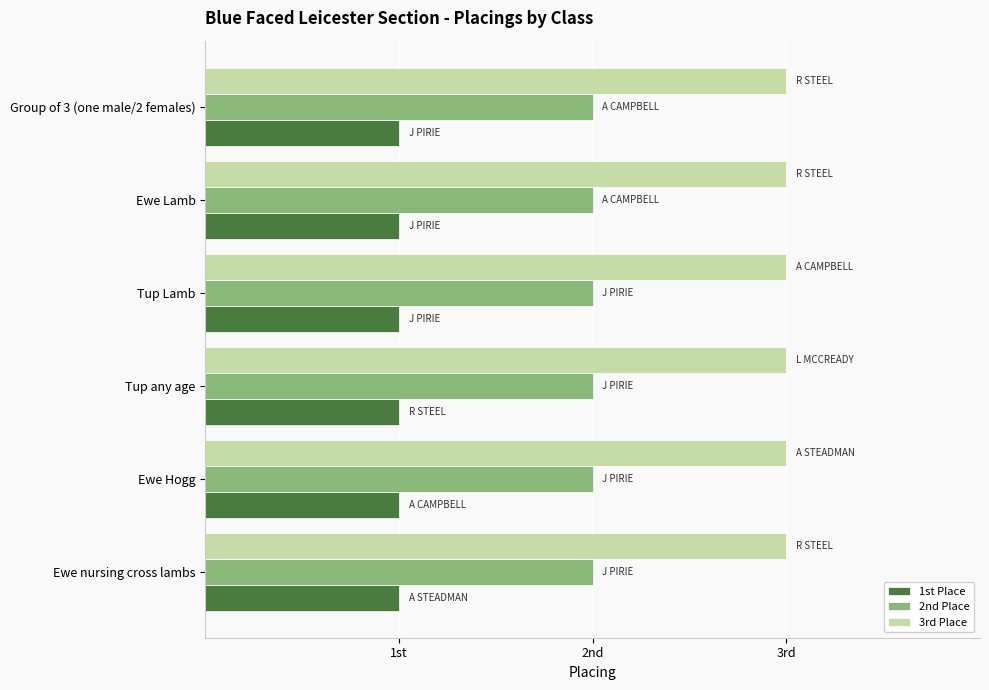

Between Ewe Hogg and Tup any age, which series saw the biggest shift?

1st Place